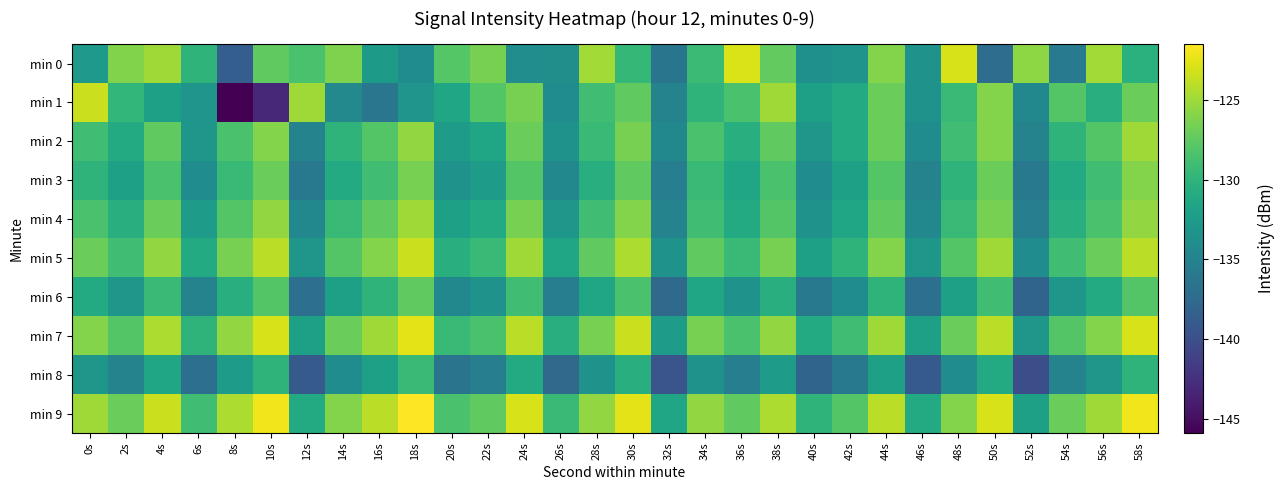

At which label does min 0 first exceed -129?

2s